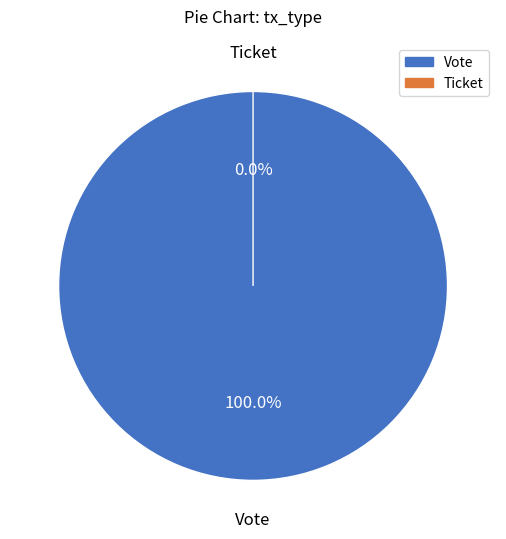

True or false: Ticket accounts for 0% of the total.

True